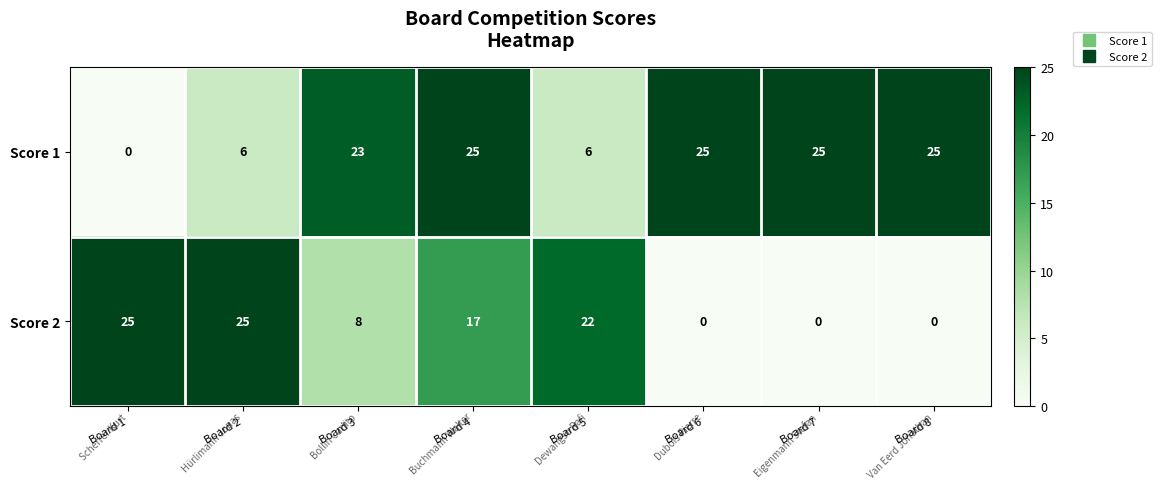

At which label is Score 2 closest to 12?

Board 3